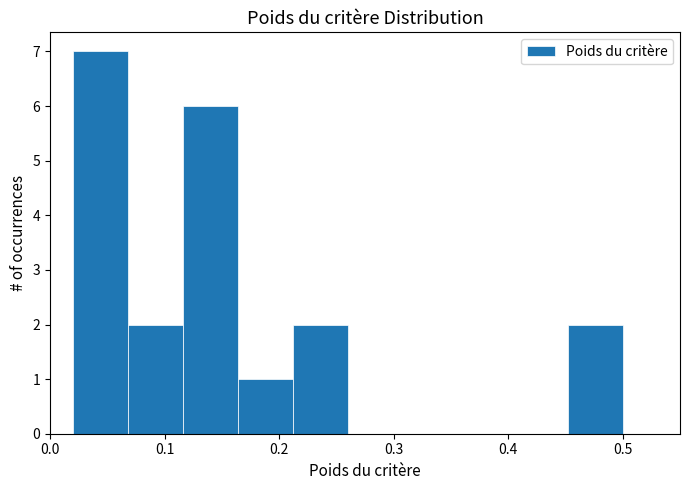

Reading left to right, transcribe this chart: for each bar, give the range it covers on the x-axis and its height. Neither the bar edges nor the heights are printed on the chart, so give them approximately, as read against the axes.

0.020 to 0.068: 7
0.068 to 0.116: 2
0.116 to 0.164: 6
0.164 to 0.212: 1
0.212 to 0.260: 2
0.260 to 0.308: 0
0.308 to 0.356: 0
0.356 to 0.404: 0
0.404 to 0.452: 0
0.452 to 0.500: 2